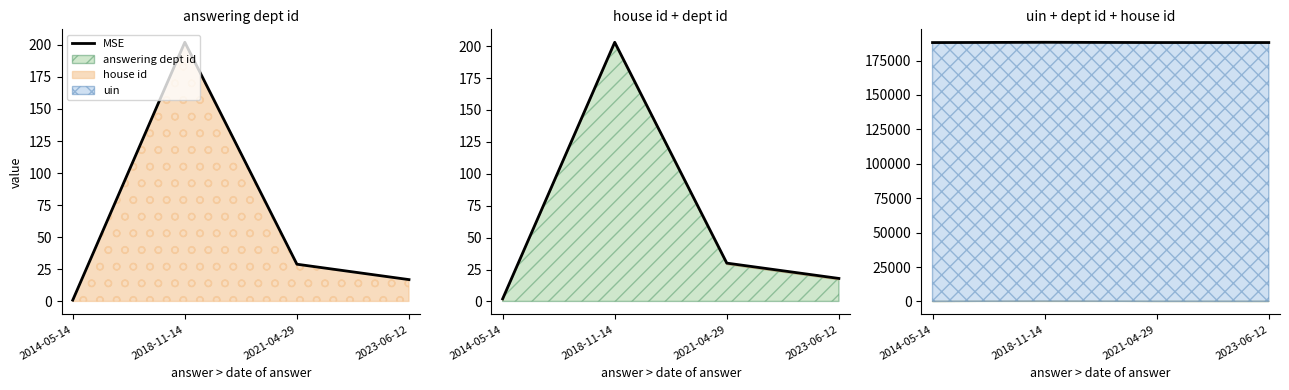

Reading right to left, transcribe all the data shown in this chart.

2023-06-12=17	2021-04-29=29	2018-11-14=202	2014-05-14=1